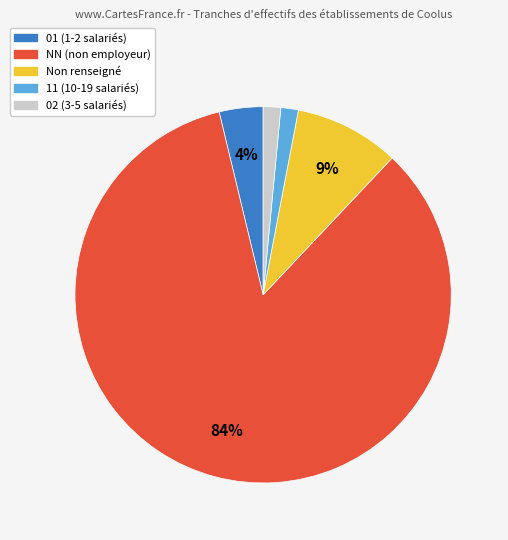

To the nearest percent, what is the average slice percentage?

20%